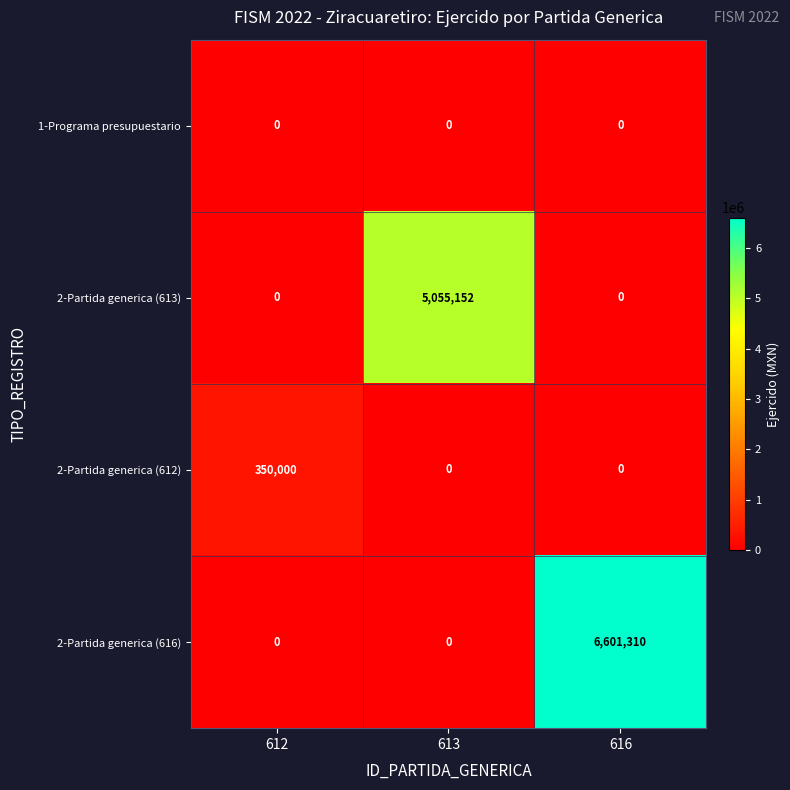

Reading left to right, transcribe all the data shown in this chart.

1-Programa presupuestario: 612=0	613=0	616=0
2-Partida generica (613): 612=0	613=5055152	616=0
2-Partida generica (612): 612=350000	613=0	616=0
2-Partida generica (616): 612=0	613=0	616=6601310